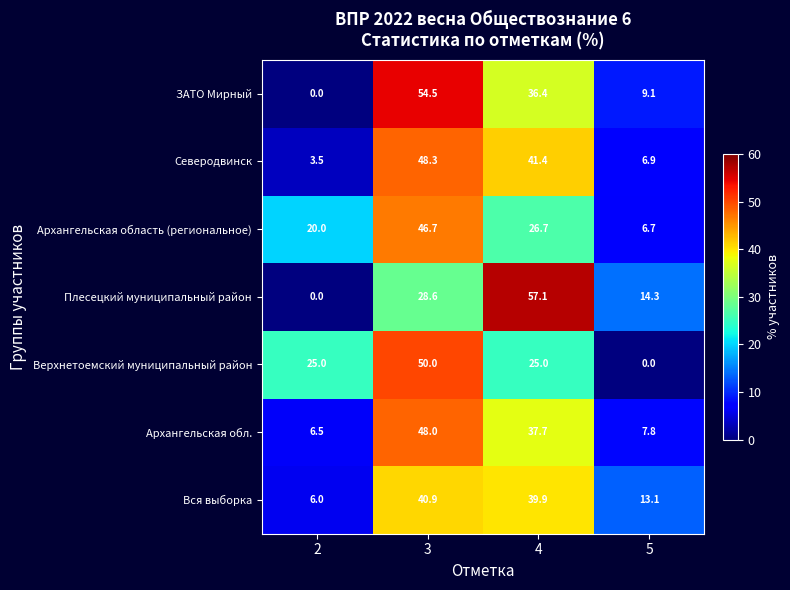

At which label is Северодвинск closest to 25?

4